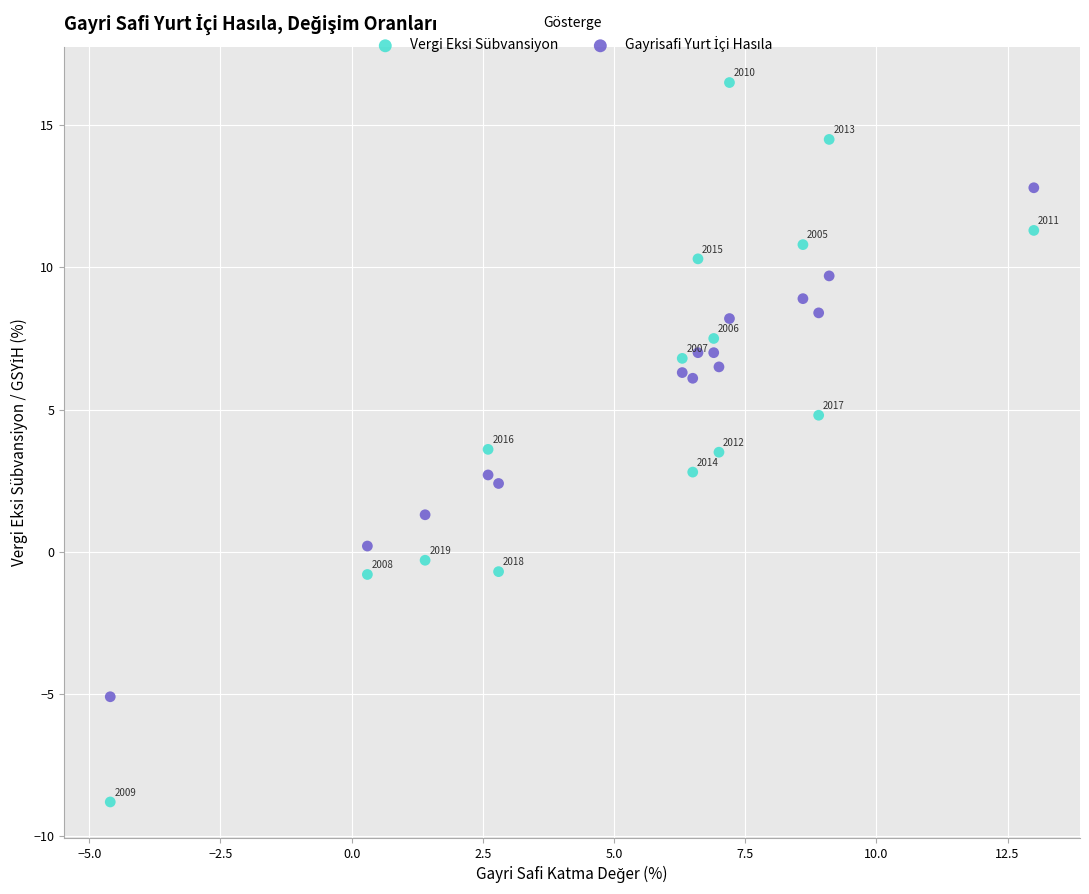

Across all data points, what is the range of Y values (max minus min)?

25.3